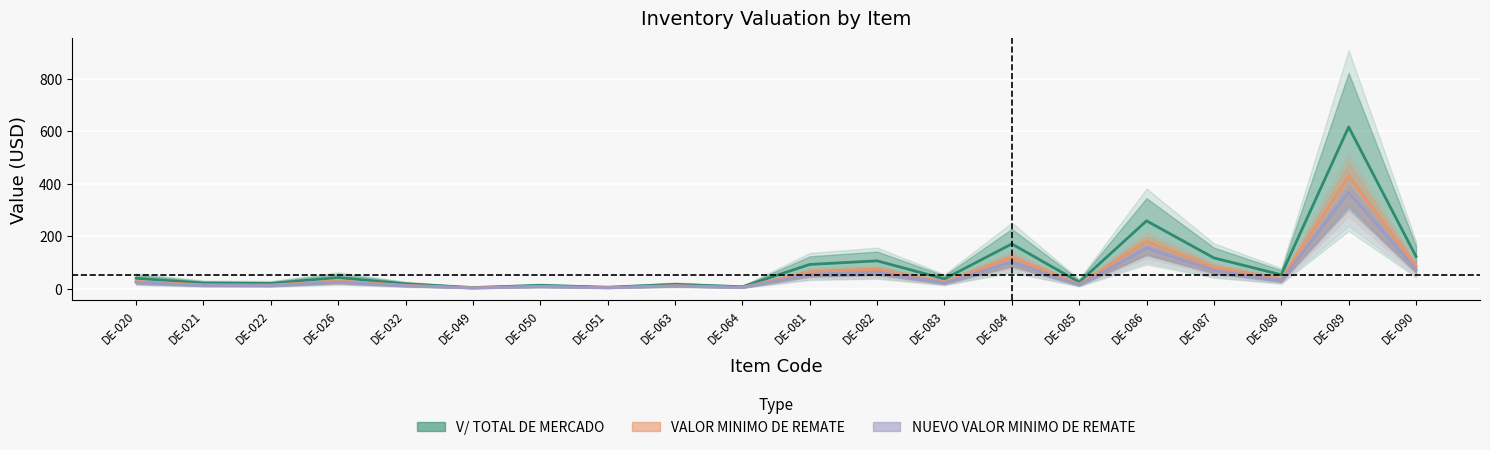

Which series has the largest total across all categories?

V/ TOTAL DE MERCADO